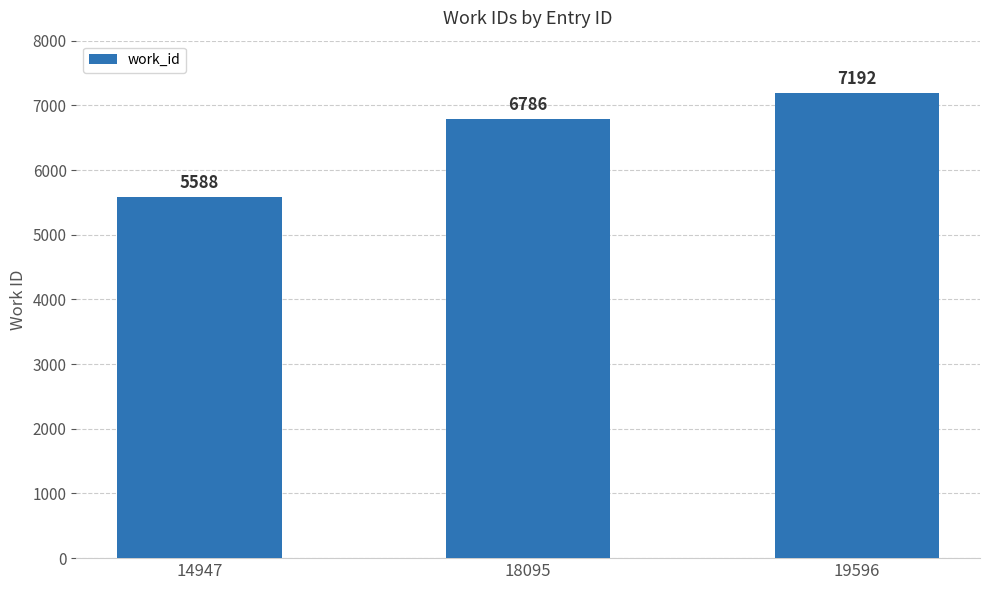

The chart shows a value of 7192 at 19596. True or false?

True